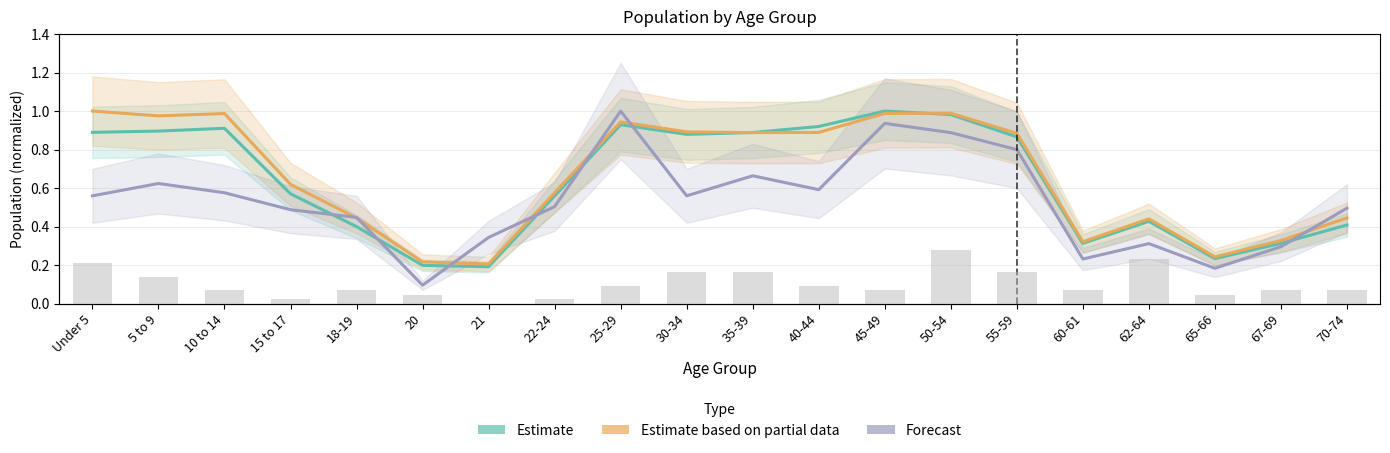

What value does the This Area (bars) series have at 50-54?

12.0